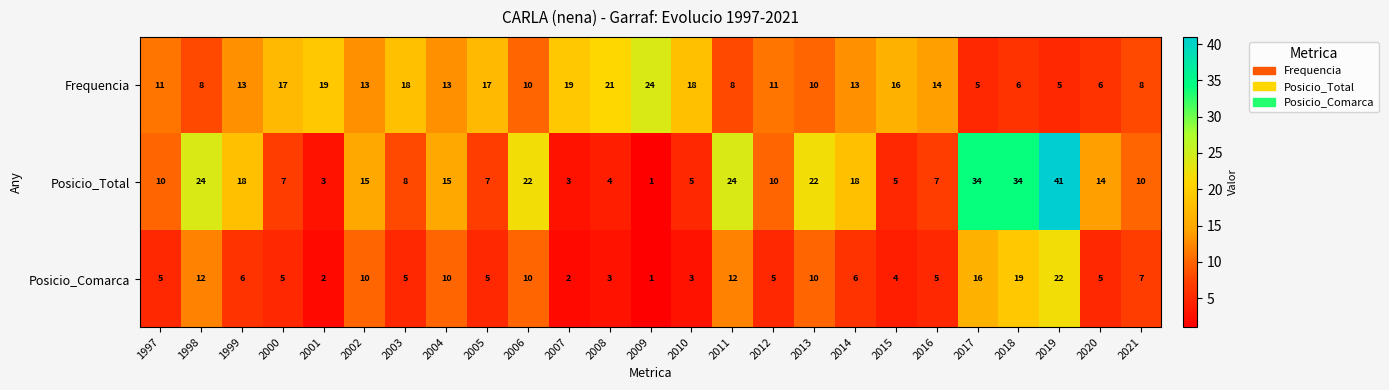

Between 1999 and 2000, which series saw the biggest shift?

Posicio_Total